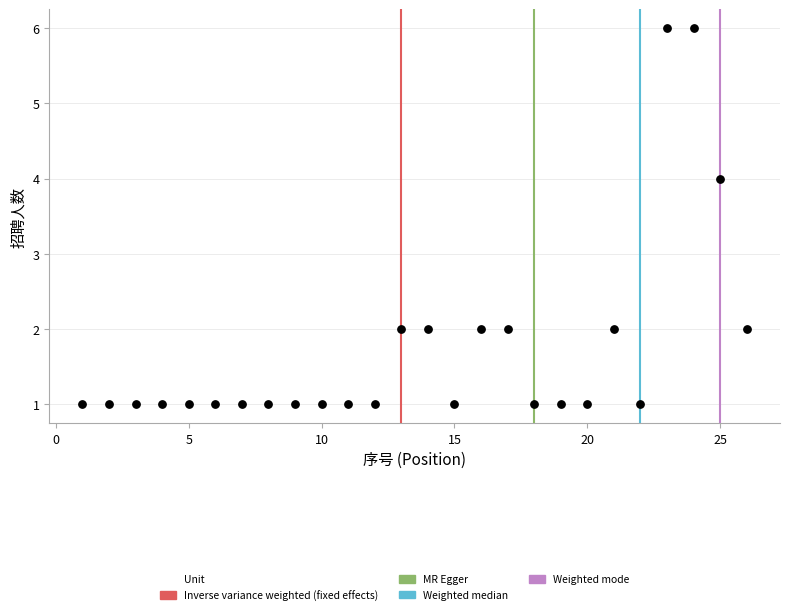

What is the range of X values (max minus min)?

25